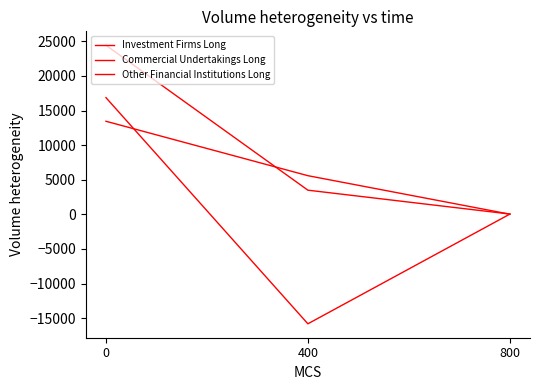

What is the sum of the Investment Firms Long values at 0 and 800?

24484.7